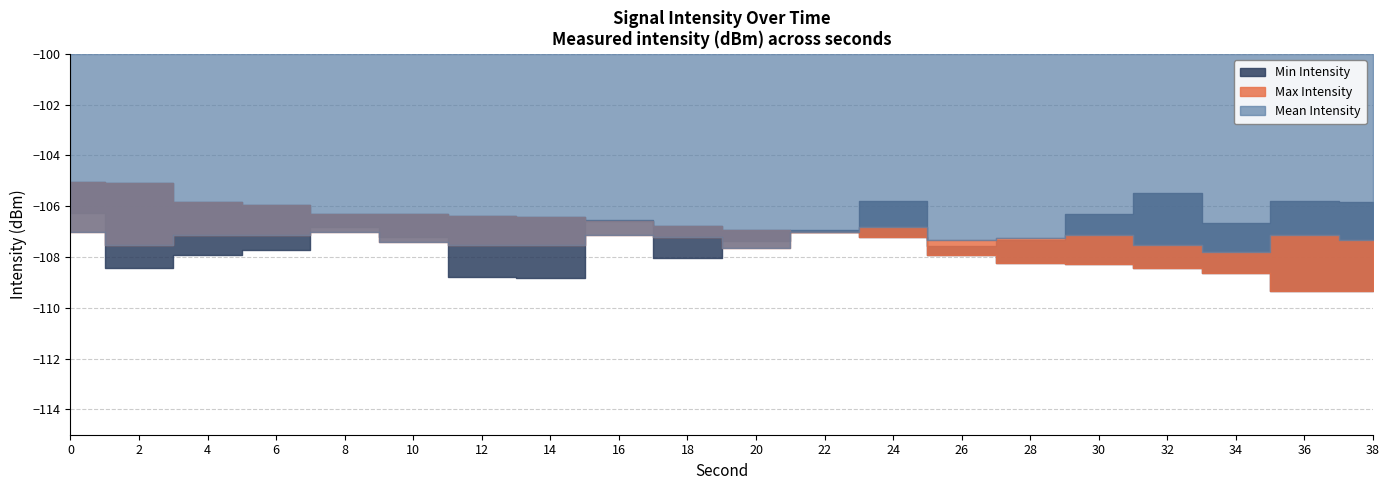

What is the difference between the maximum and second lowest values in the Min Intensity series?

3.3